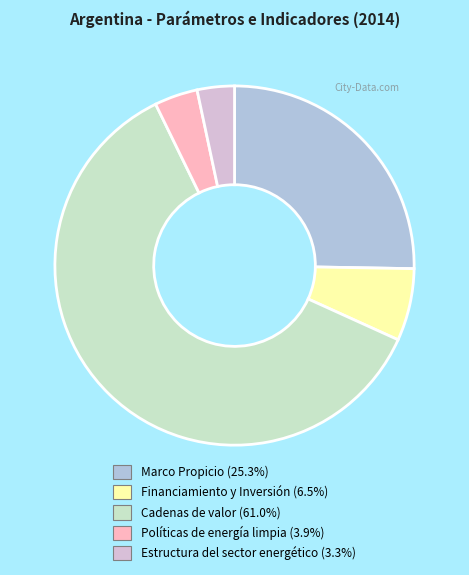

Is the sum of Cadenas de valor and Marco Propicio greater than half?

Yes